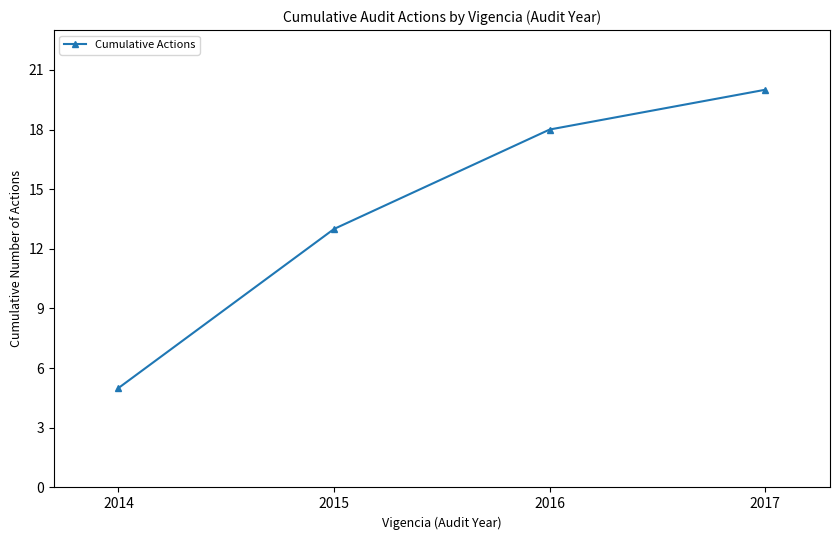

How many categories are shown in the chart?

4